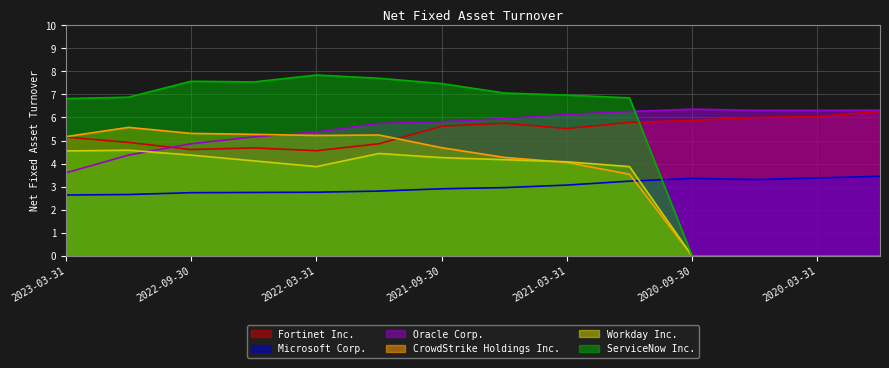

How many times do Workday Inc. and Oracle Corp. cross each other?

1